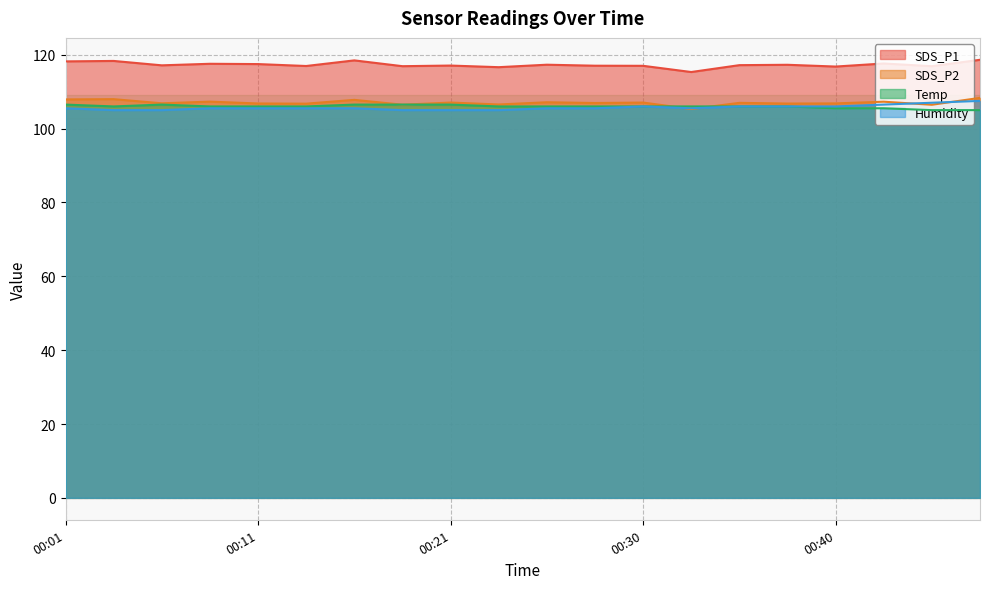

What is the value of the SDS_P2 point at the 8th from the left?

106.5